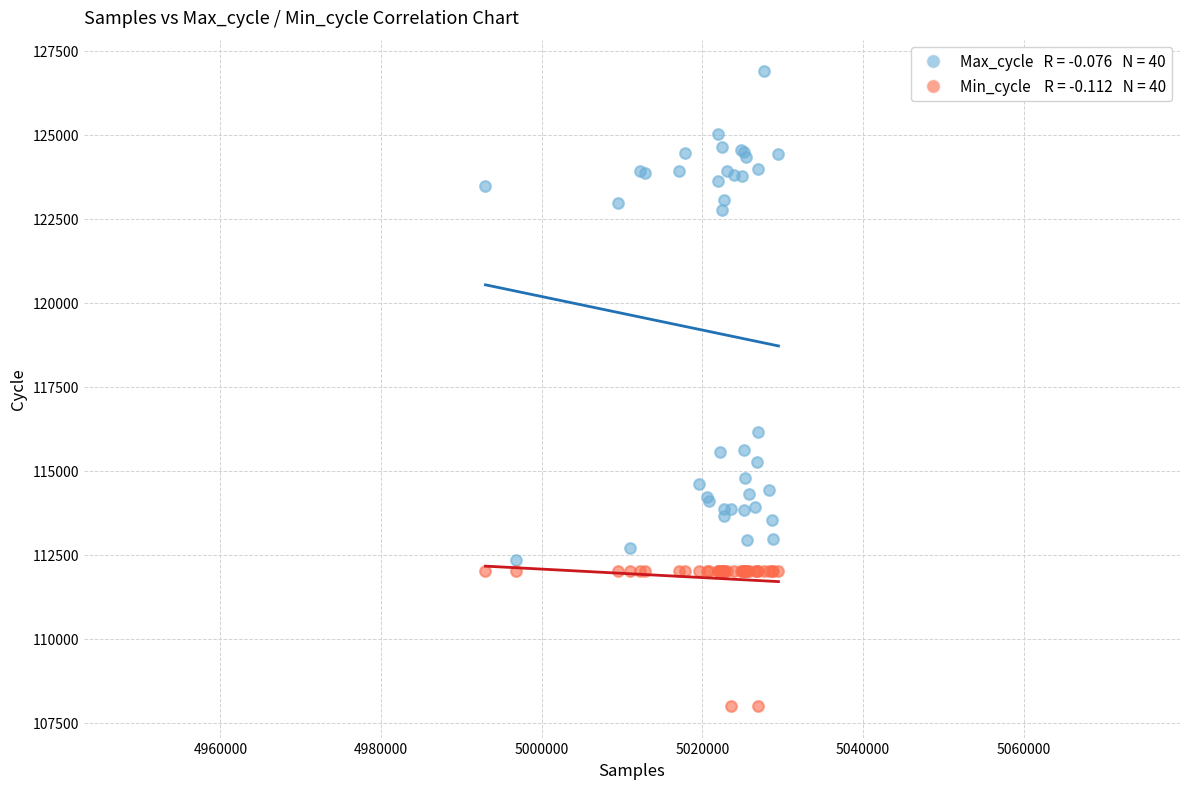

Across all series, what Y value is closest to 117443?

116157